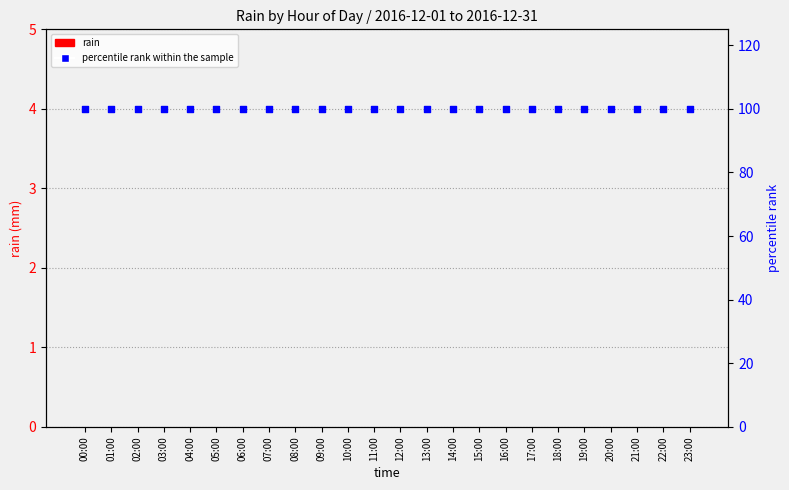

Is the value of percentile rank within the sample at 02:00 greater than the value of rain at 09:00?

Yes